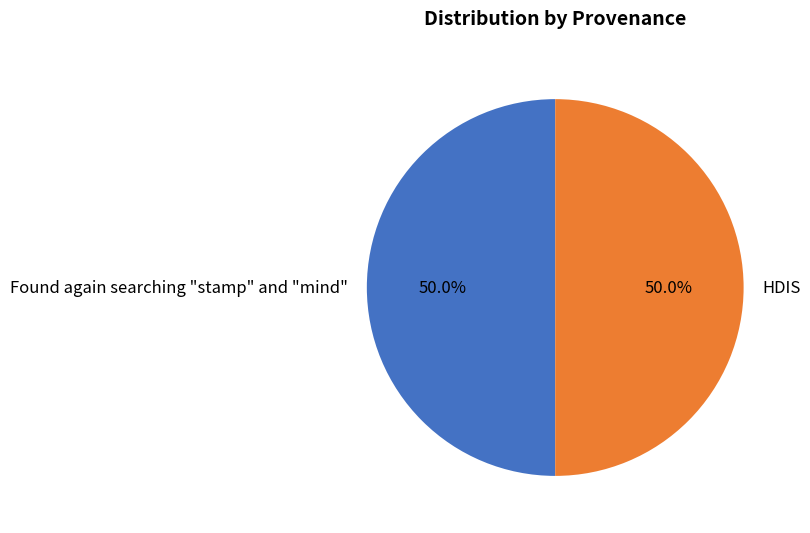

What is the ratio of the value at Found again searching "stamp" and "mind" to the value at HDIS?

1.0